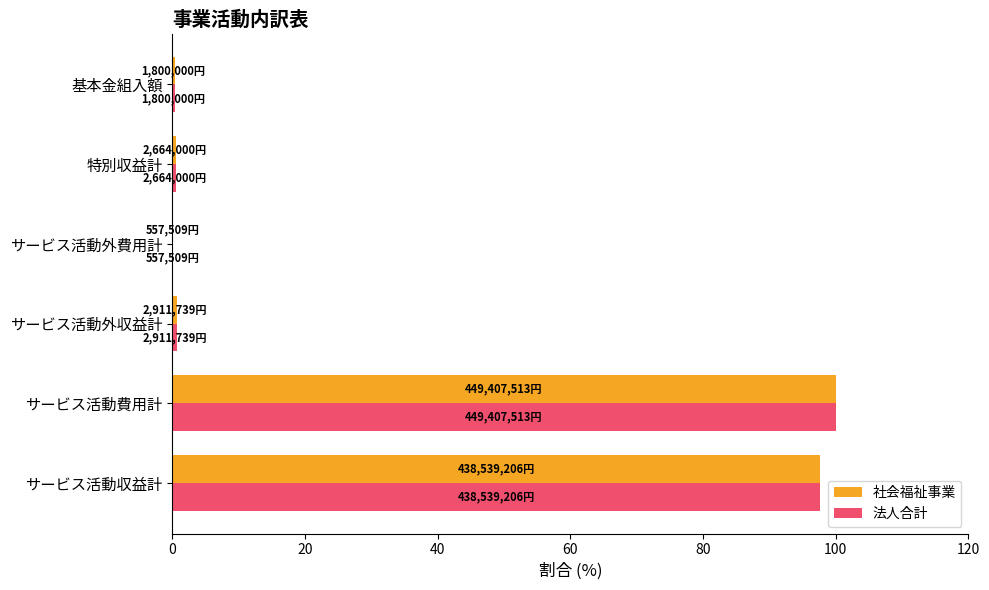

Is the value of 法人合計 at サービス活動収益計 greater than the value of 社会福祉事業 at サービス活動外収益計?

Yes